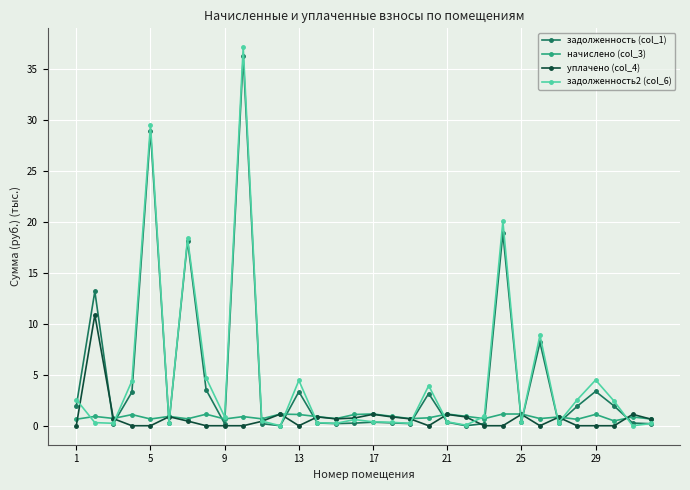

At how many categories does at least one series exceed 14?

4